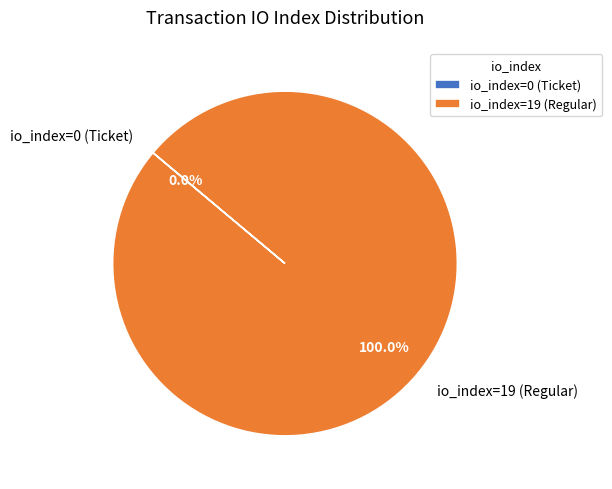

True or false: io_index=0 (Ticket) accounts for 1% of the total.

False